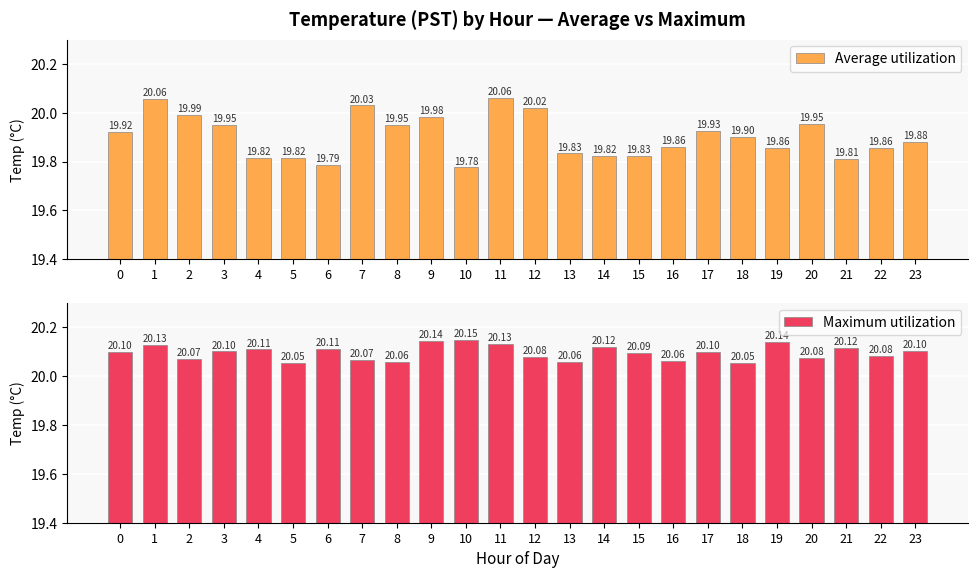

At which category is the sum across all series the highest?

11